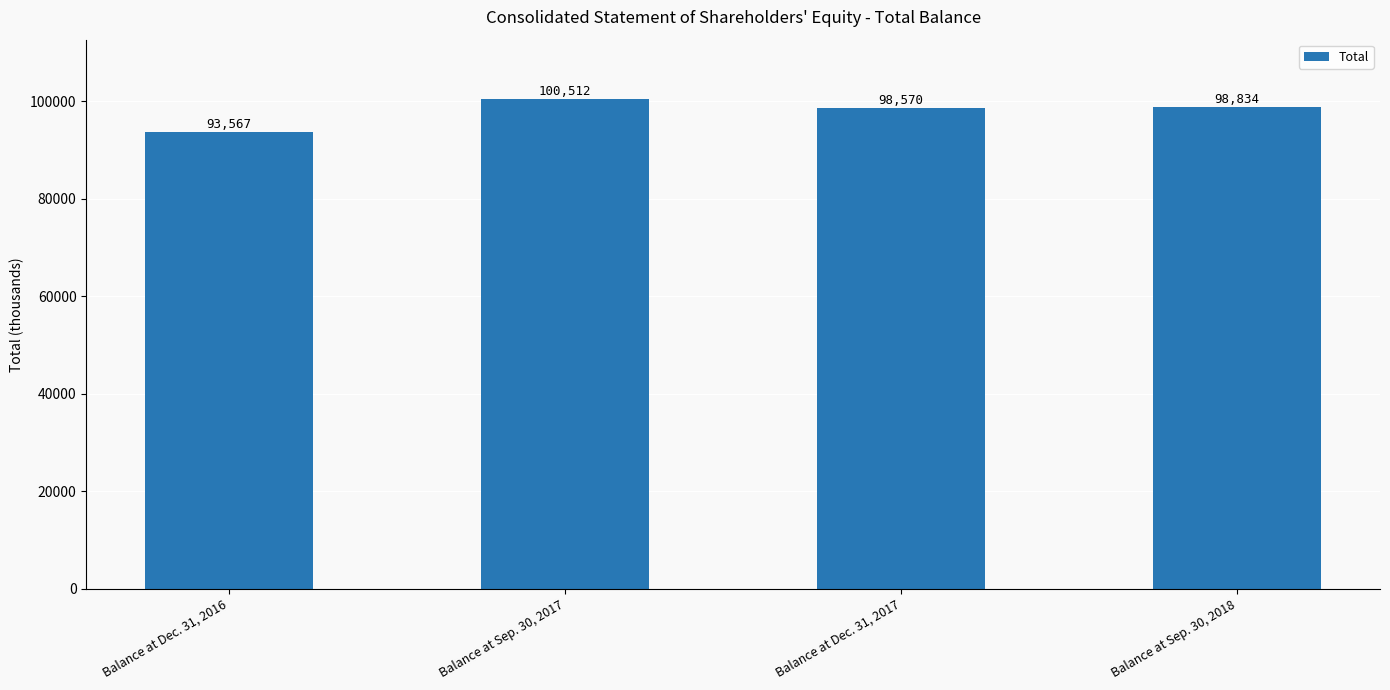

How many values are below 98834?

2